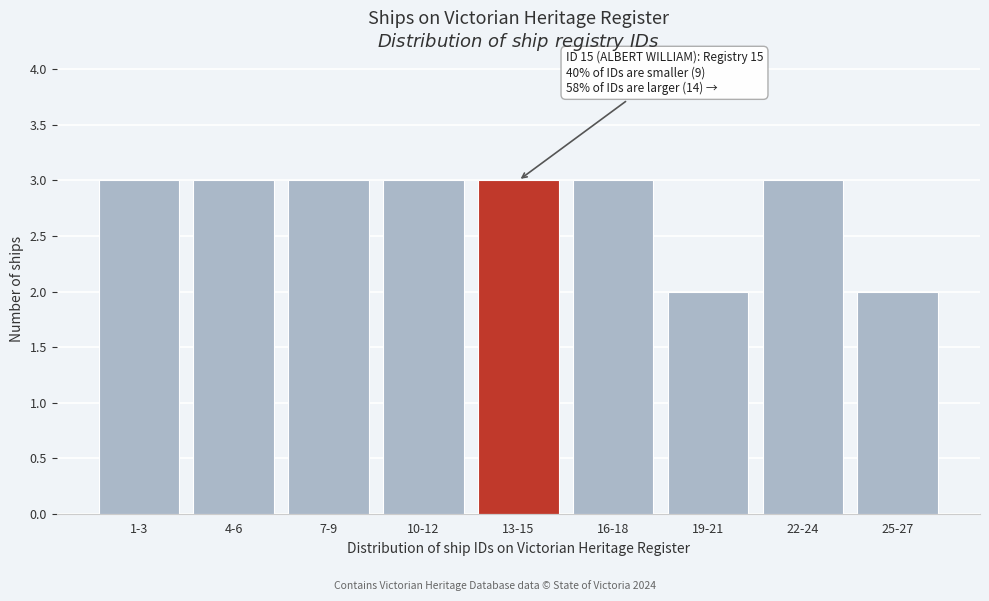

Reading right to left, extract all data points from this chart.

25-27=2	22-24=3	19-21=2	16-18=3	13-15=3	10-12=3	7-9=3	4-6=3	1-3=3